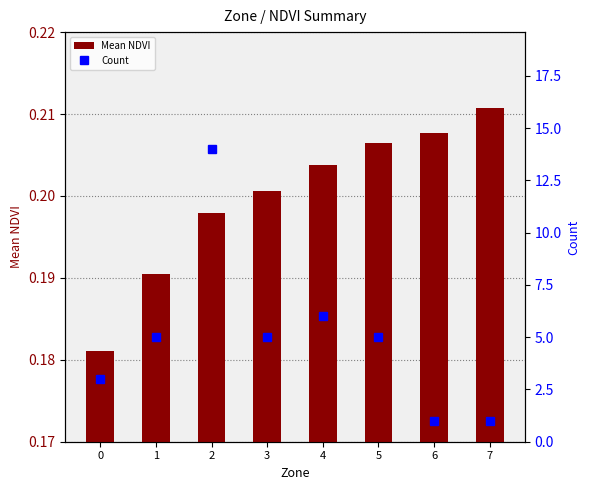

What is the average value of the Mean NDVI series?

0.2